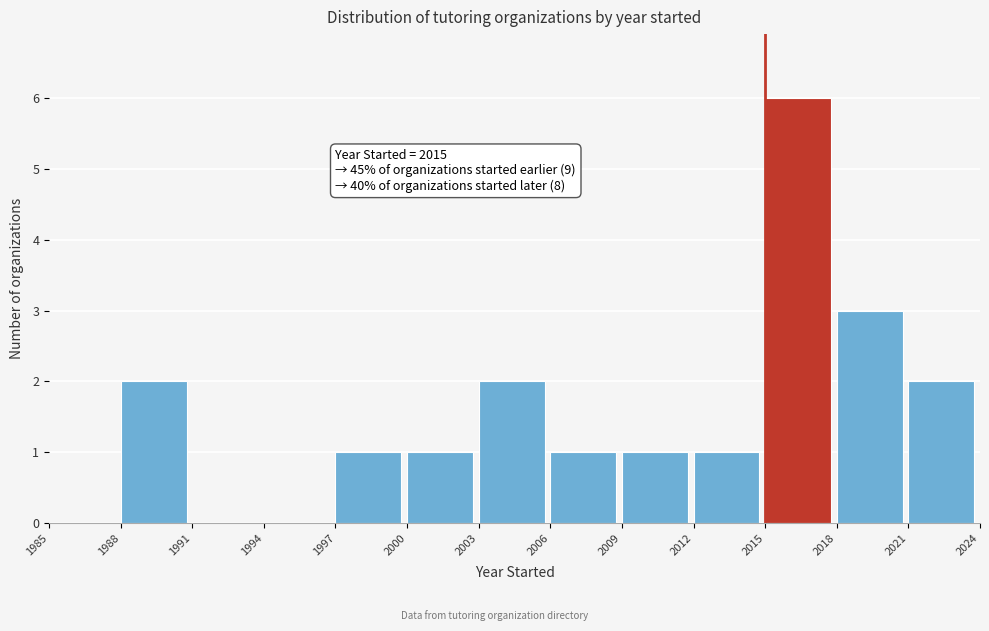

Which range on the x-axis has the tallest bar?

2015 to 2018